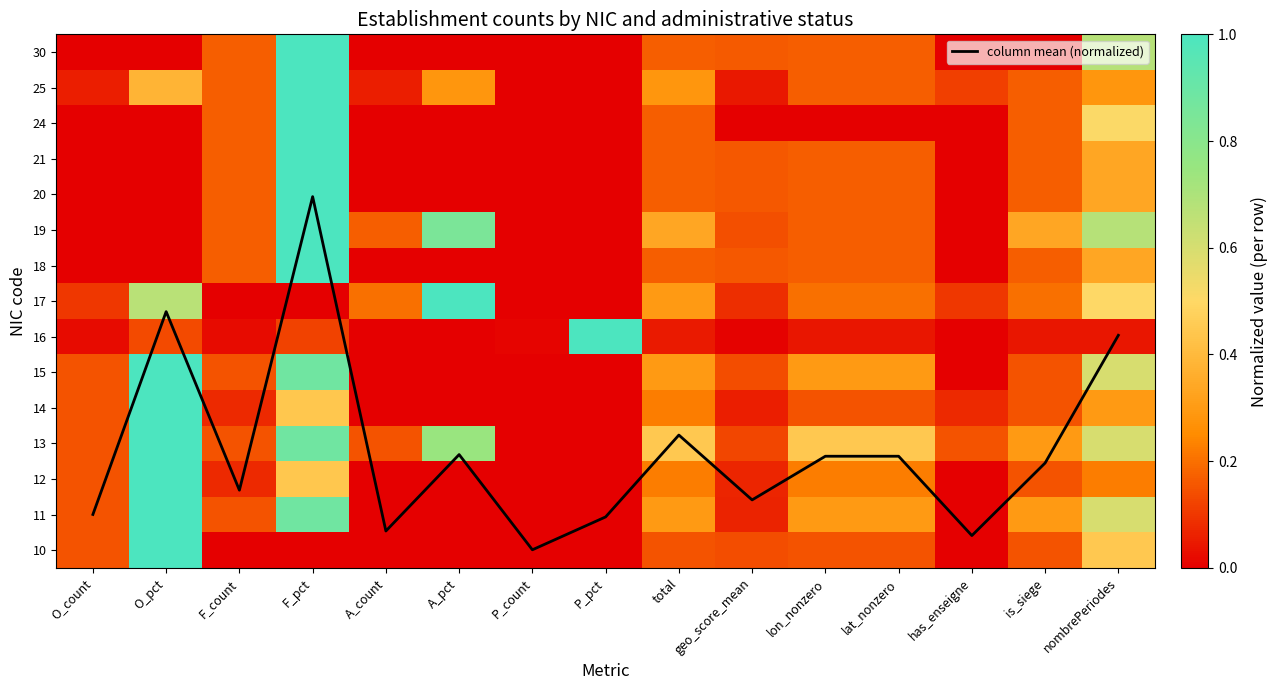

What is the spread (max minus min) of values at O_pct?

6.7